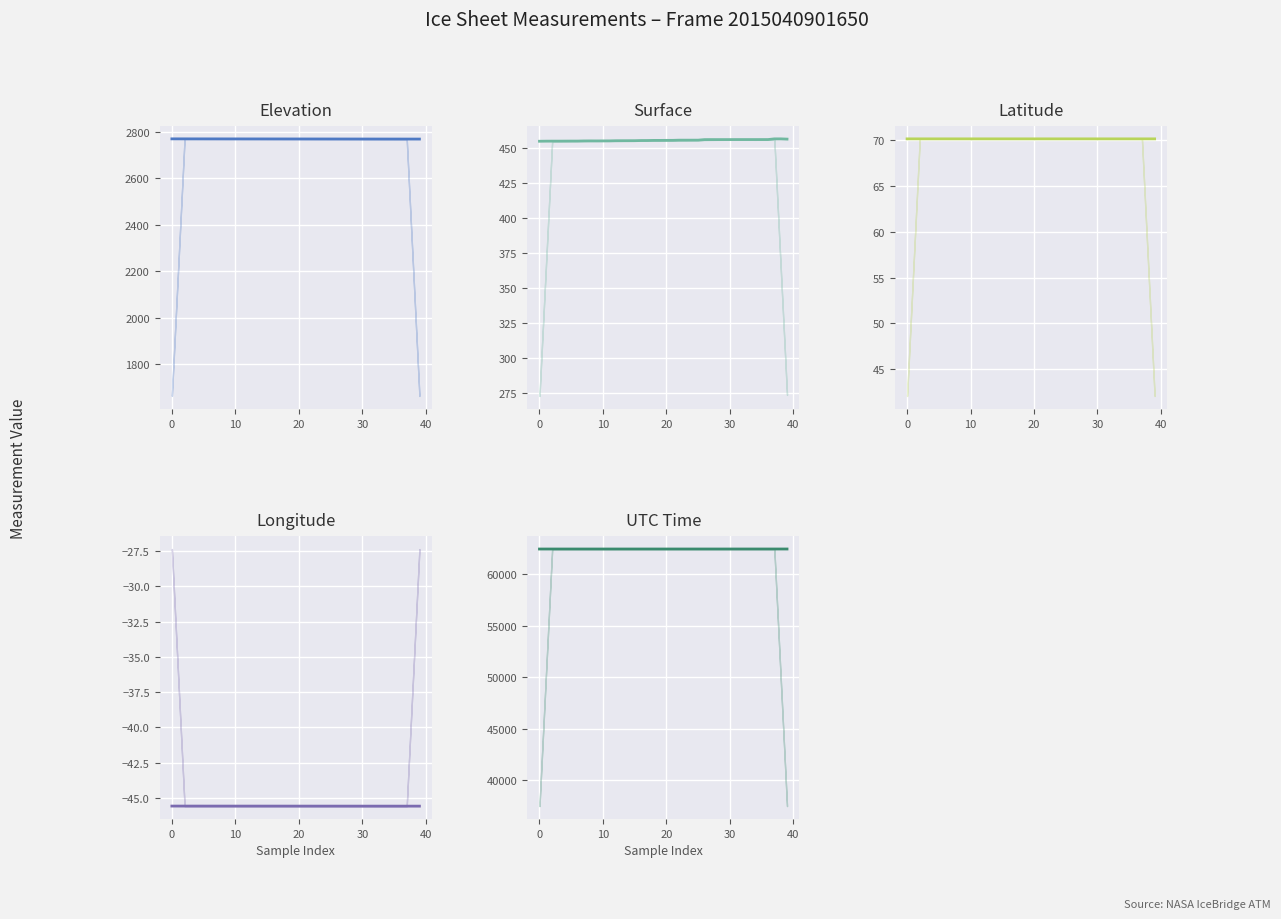

What is the minimum value shown in the chart?

-45.6